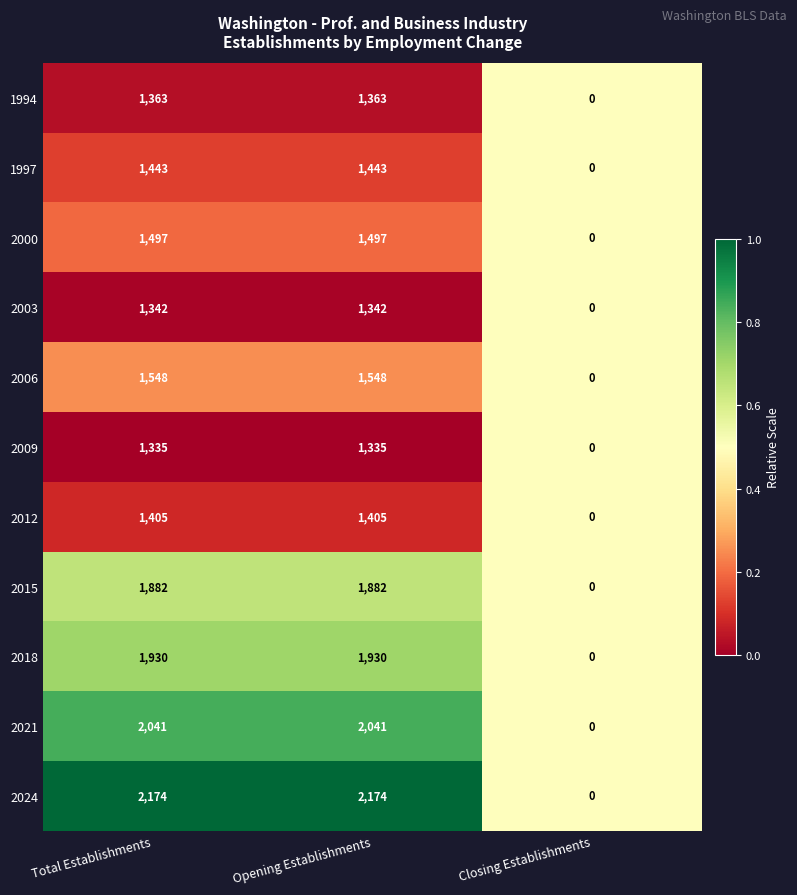

Which series has the largest range (max minus min)?

2024